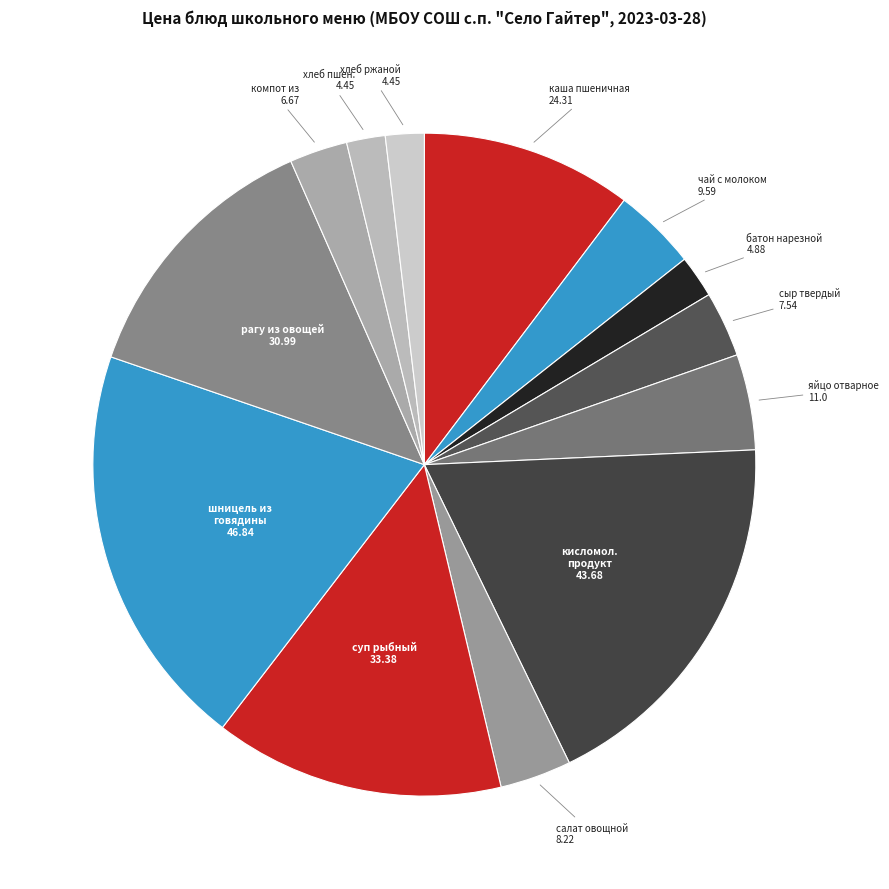

Does хлеб пшен. represent more than half of the total?

No